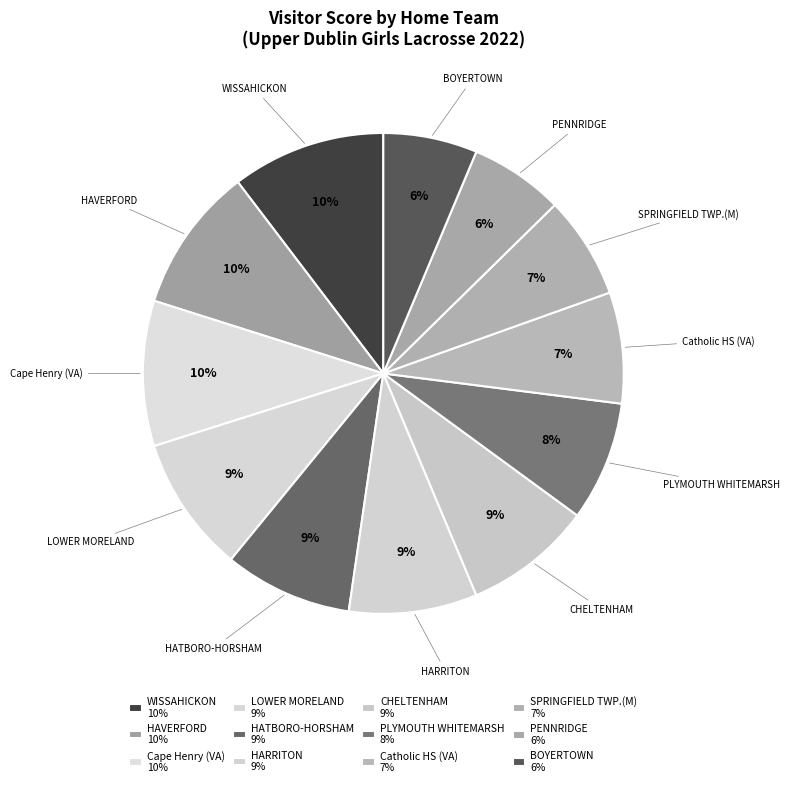

Count the number of slices in the pie.

12